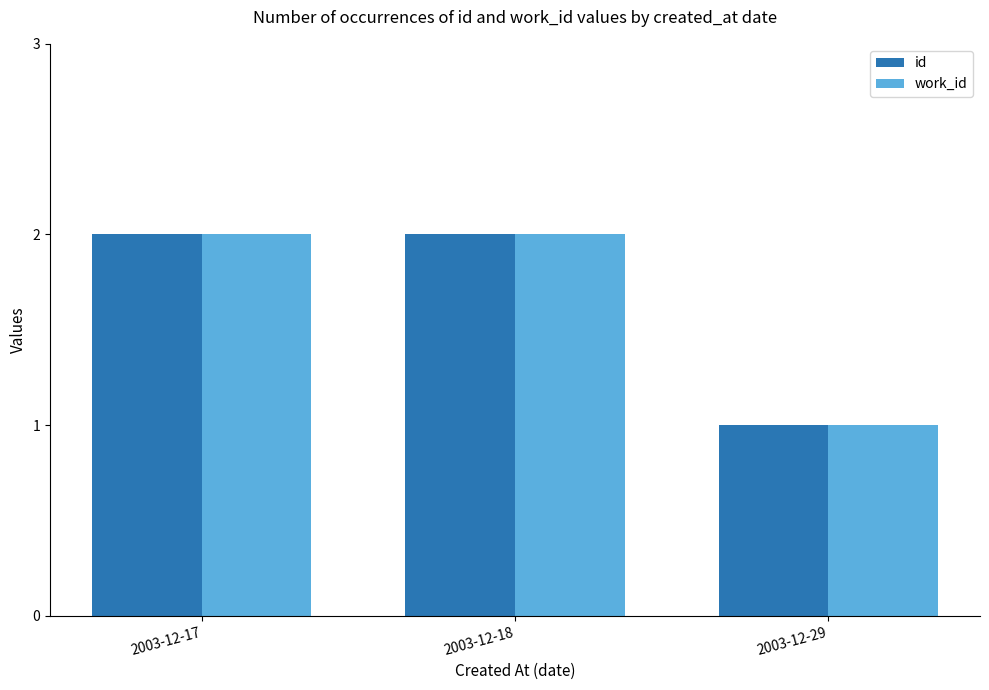

The id series shows 2 at 2003-12-17. True or false?

True